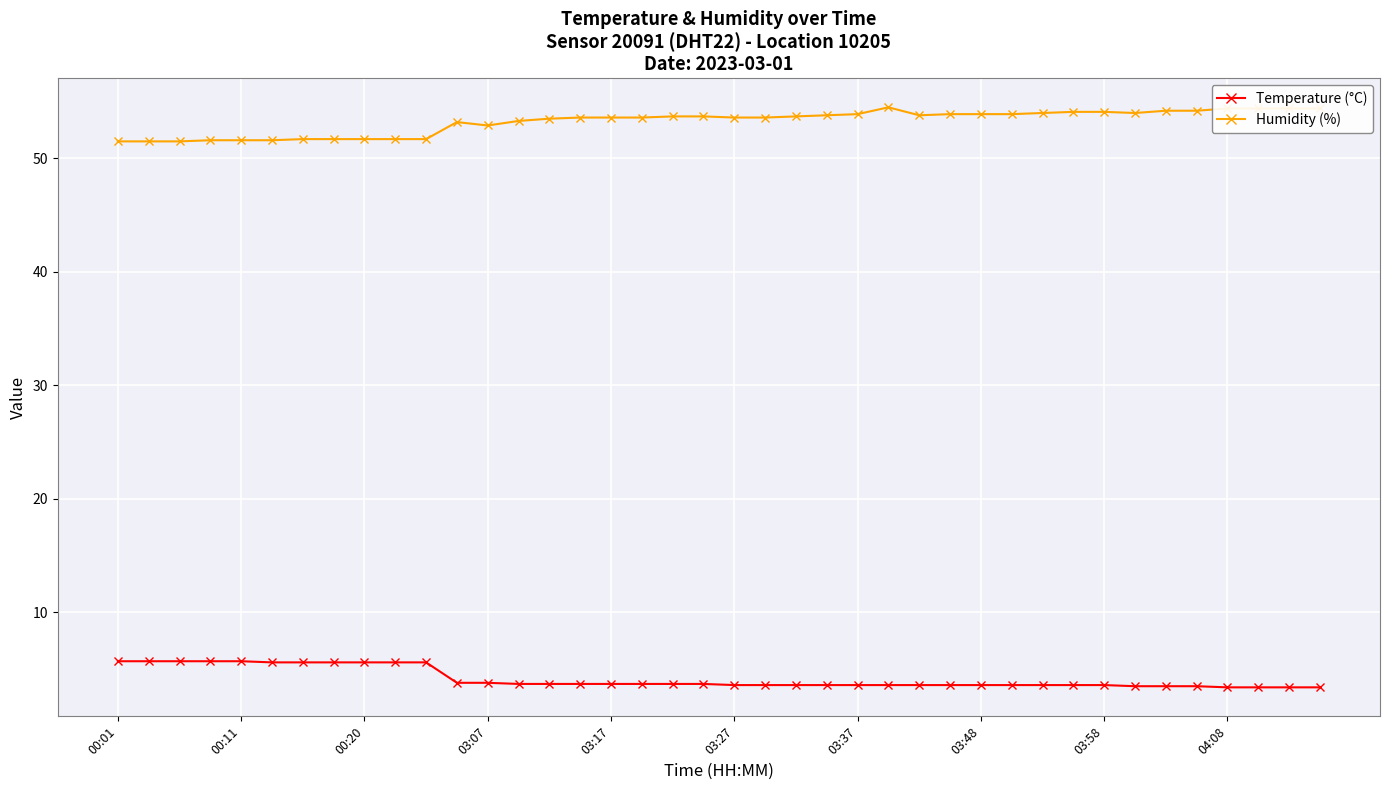

What is the maximum value shown in the chart?

54.5